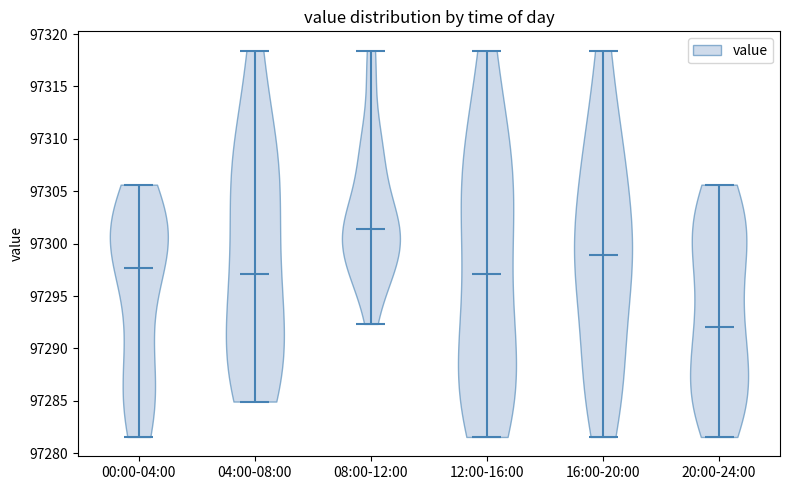

Reading left to right, read every violin against the y-axis: where its median line is, and the lowest and highest points it reaches. The values are not printed on the chart, so give them approximately, as read against the axis.

00:00-04:00: median line 97297.5, lowest point 97281.5, highest point 97305.5
04:00-08:00: median line 97297.0, lowest point 97285.0, highest point 97318.5
08:00-12:00: median line 97301.5, lowest point 97292.5, highest point 97318.5
12:00-16:00: median line 97297.0, lowest point 97281.5, highest point 97318.5
16:00-20:00: median line 97299.0, lowest point 97281.5, highest point 97318.5
20:00-24:00: median line 97292.0, lowest point 97281.5, highest point 97305.5